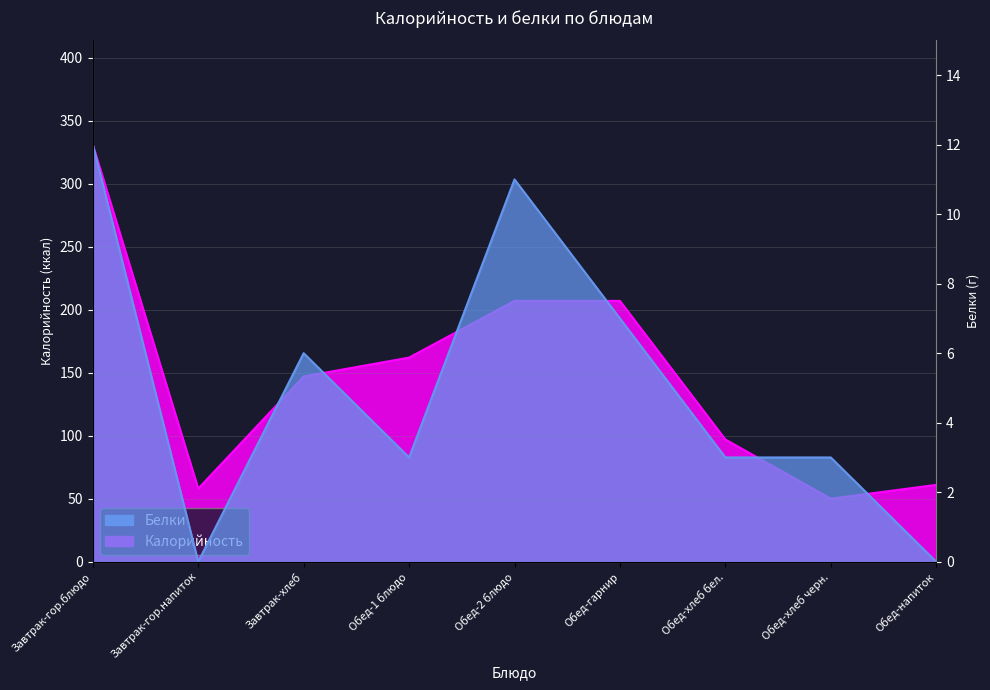

Which category has the lowest value in the Белки series?

Завтрак-гор.напиток